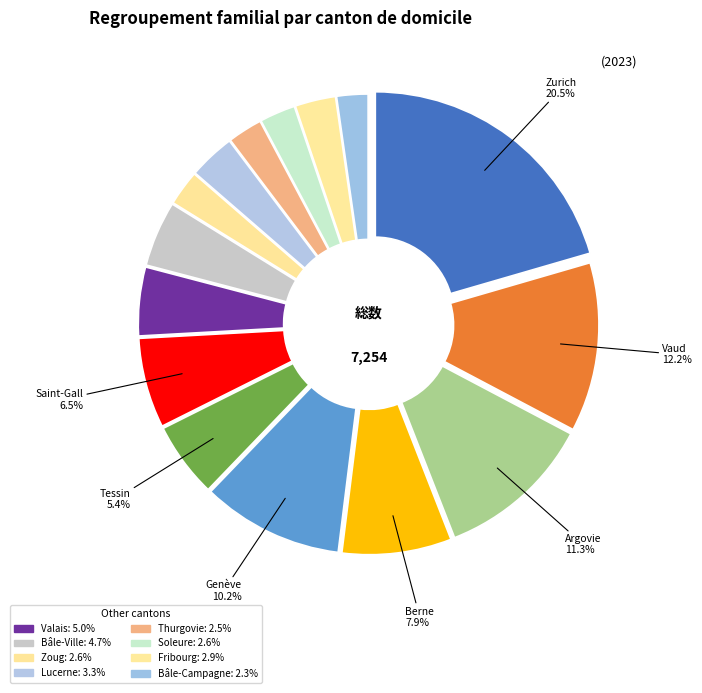

To the nearest percent, what is the average slice percentage?

7%